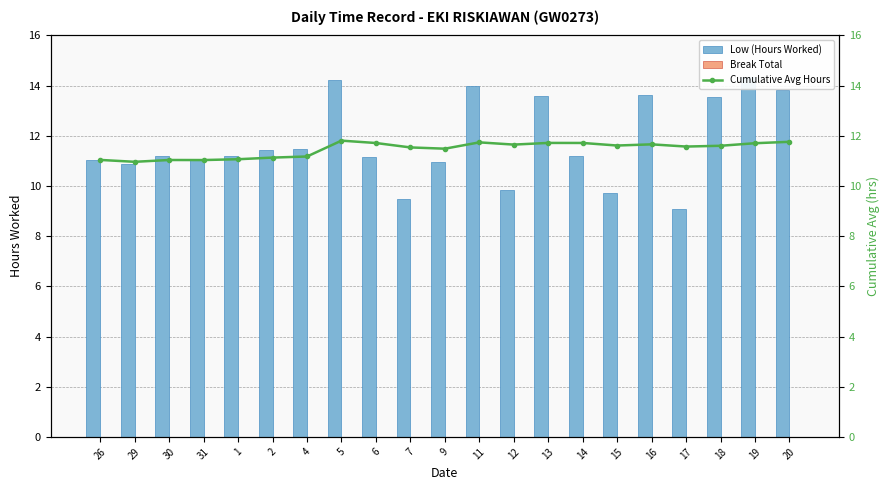

What is the highest value of the Cumulative Avg Hours series?

11.8